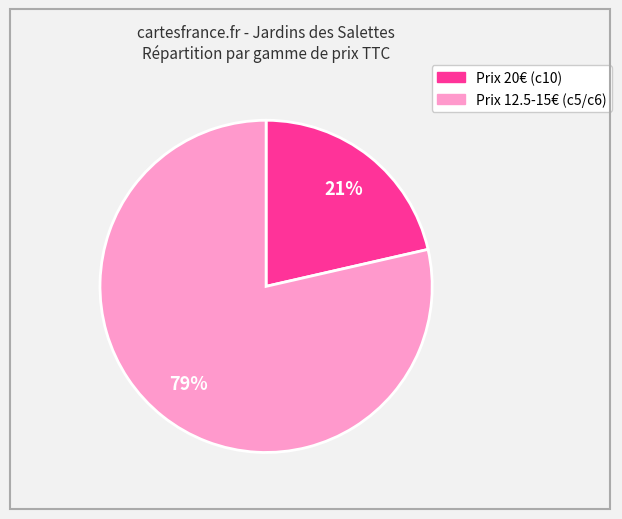

To the nearest percent, what is the average slice percentage?

50%